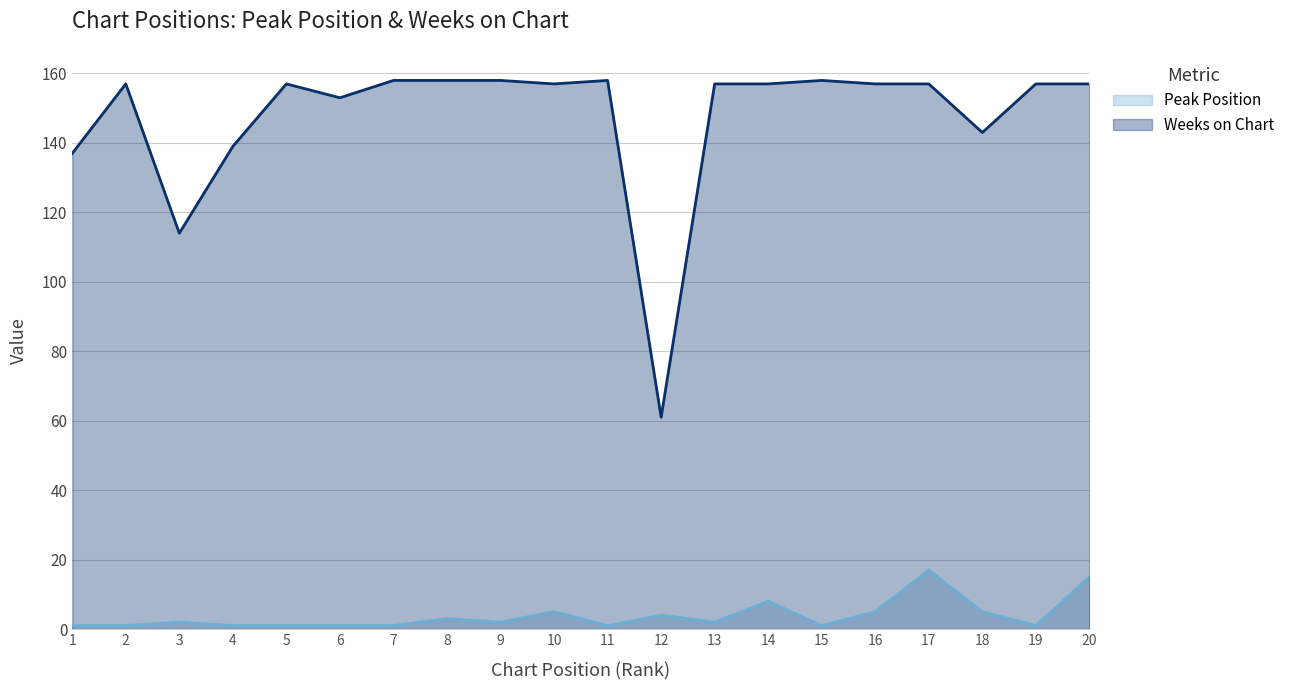

List the labels in order of Peak Position value, largest first.

17, 20, 14, 10, 16, 18, 12, 8, 3, 9, 13, 1, 2, 4, 5, 6, 7, 11, 15, 19